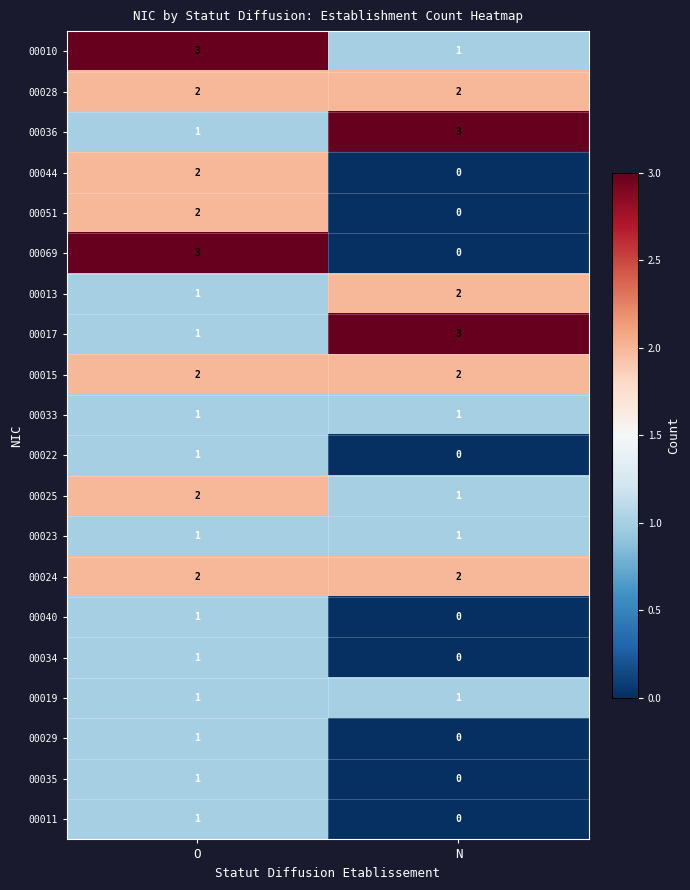

Is it true that 00035 equals 2 at O?

False